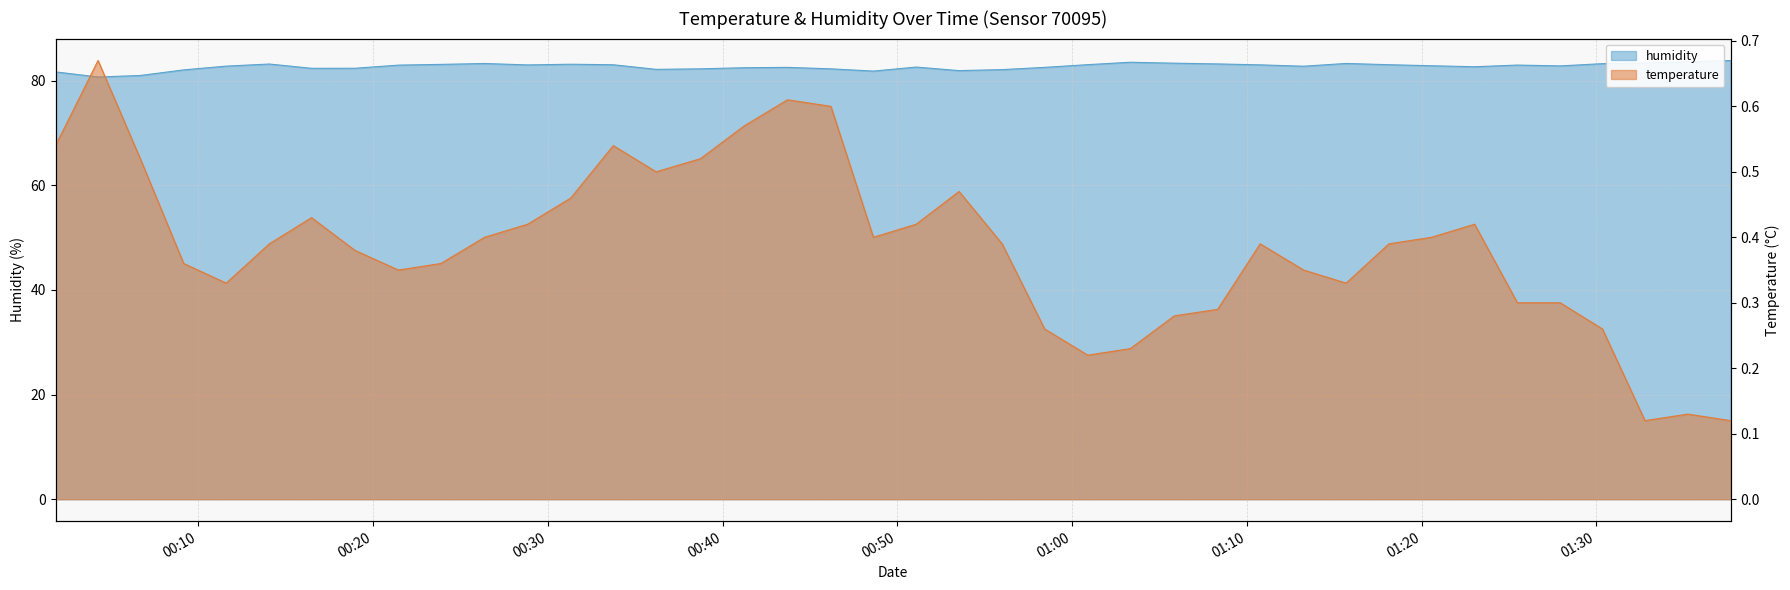

Which series has the largest total across all categories?

humidity